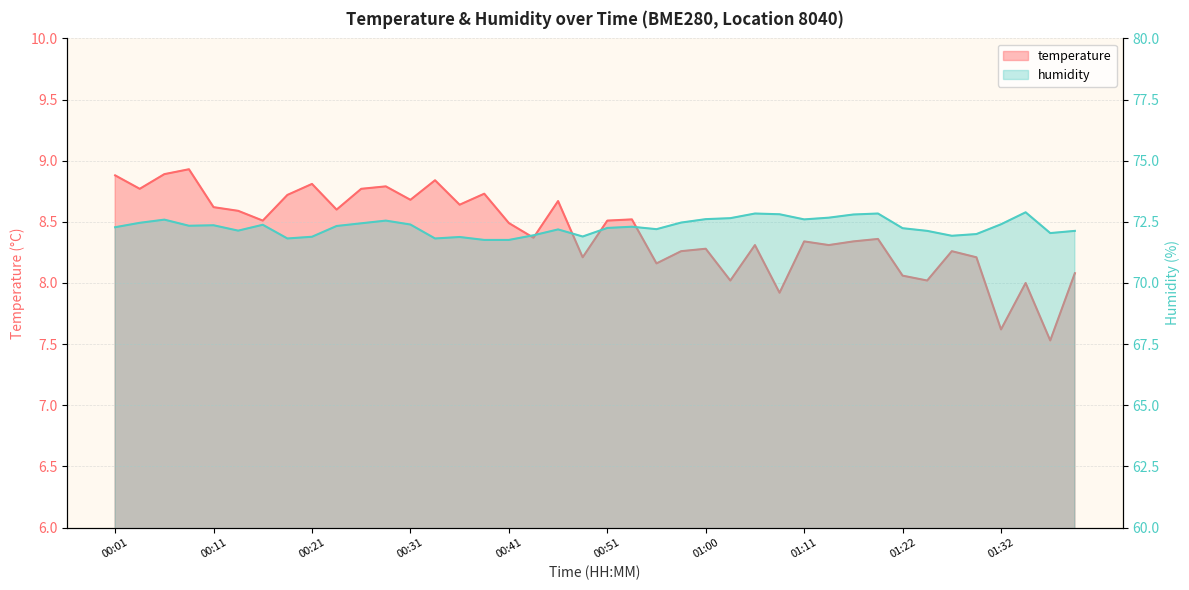

What is the smallest value displayed?

7.5